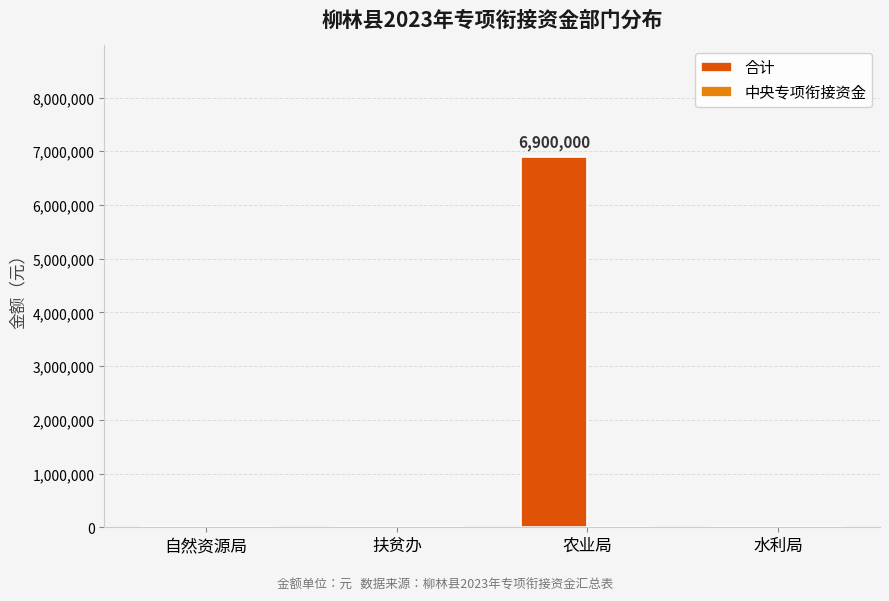

What is the sum of the values at 农业局 and 扶贫办?

6900000